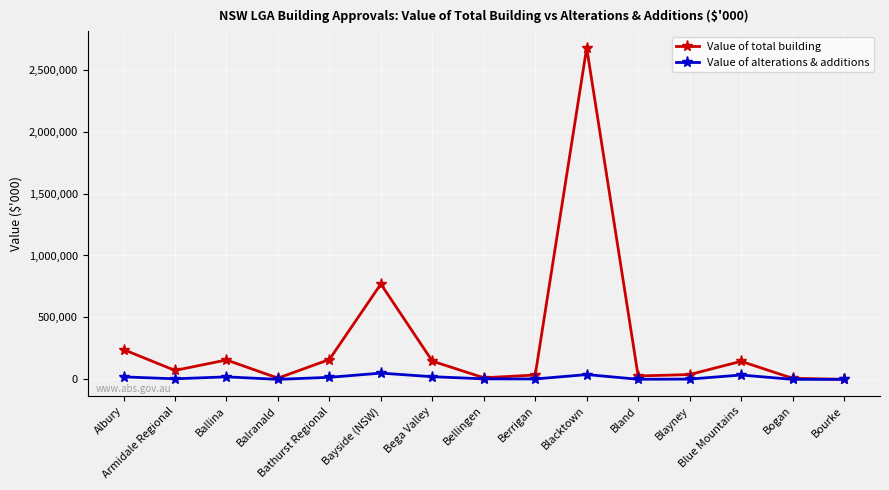

What position from the left is Bourke?

15